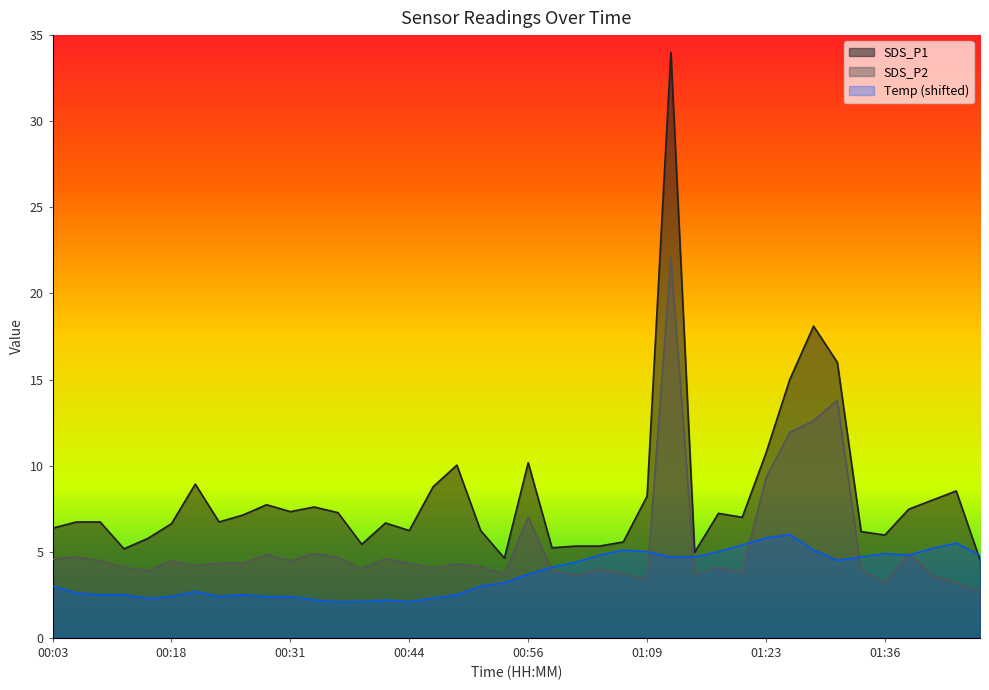

True or false: SDS_P1 has a value of 7.5 at 01:39.

True